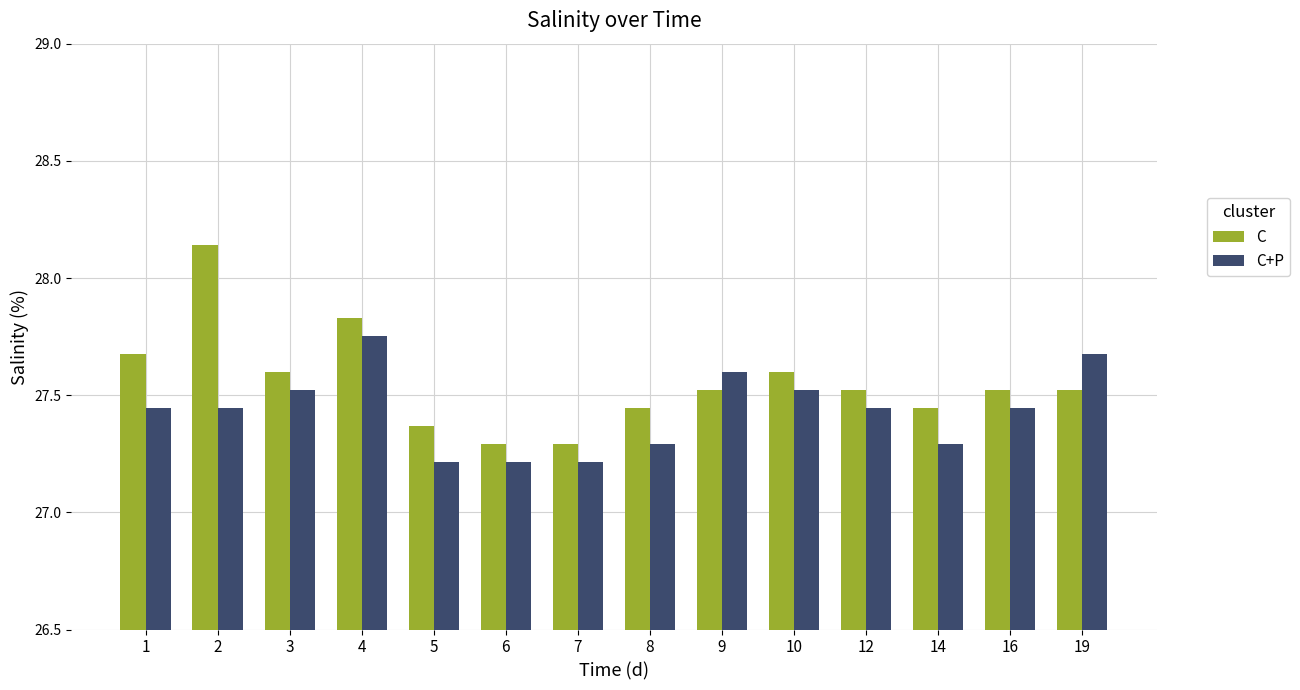

True or false: C has a value of 27.5 at 9.

True